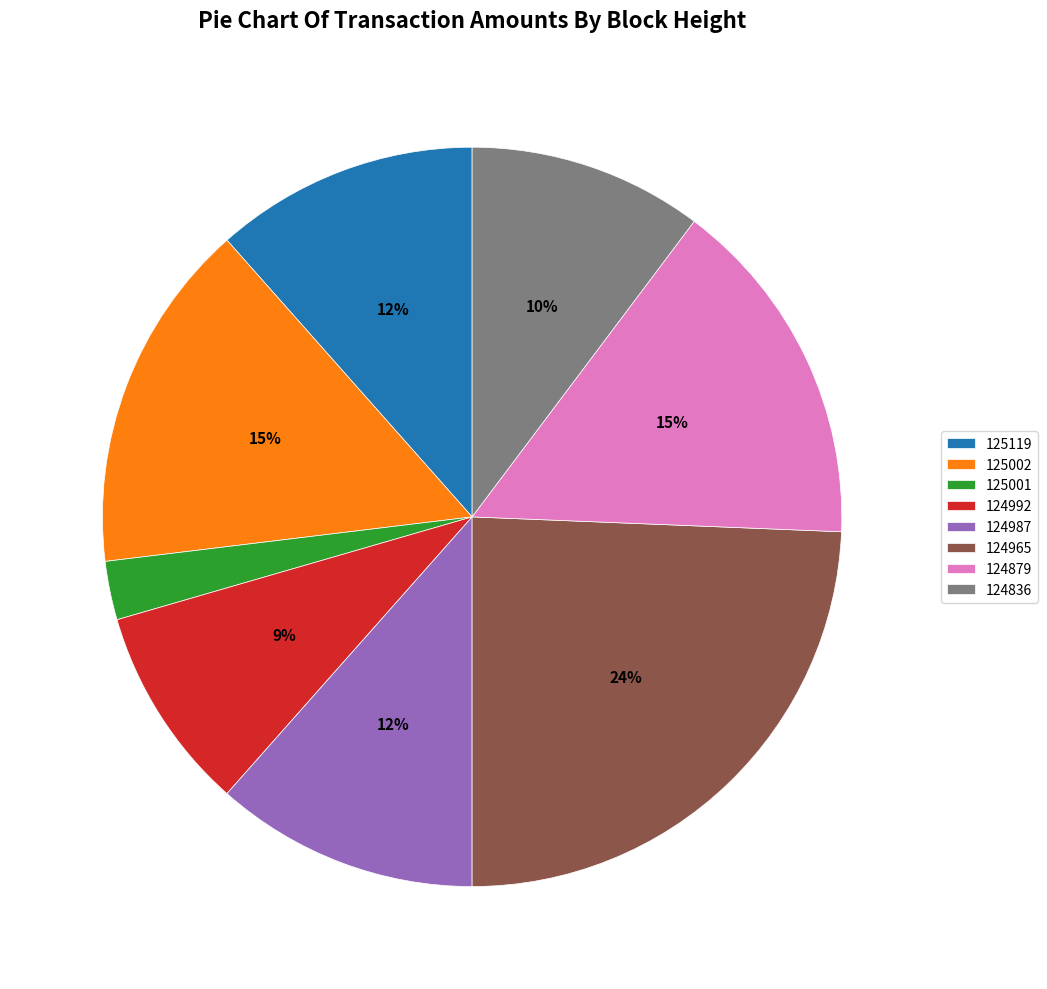

Does 124965 represent more than half of the total?

No